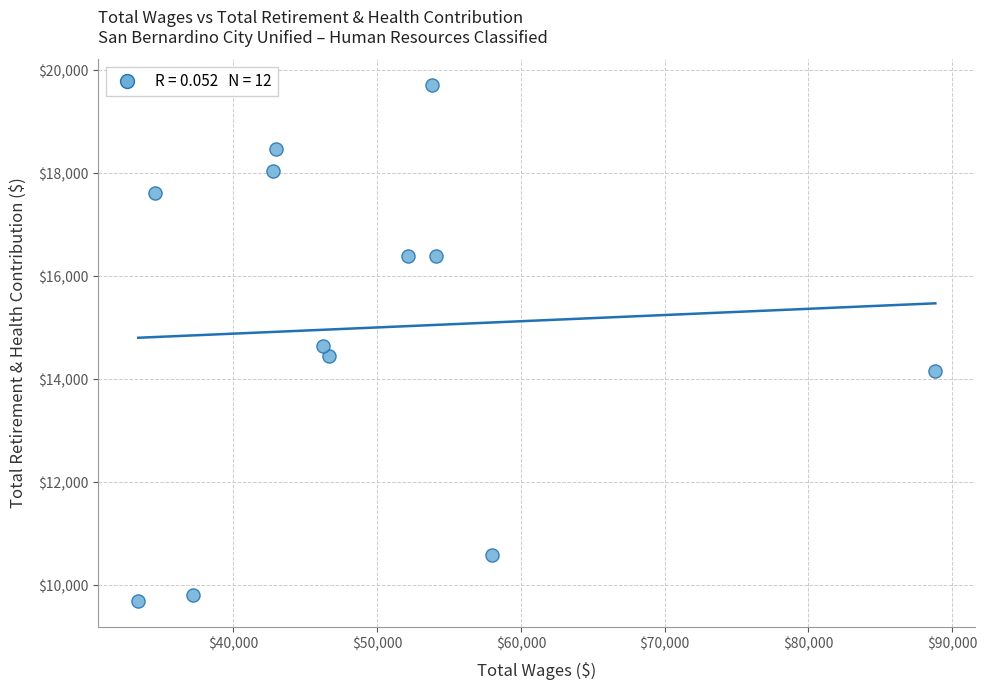

What is the average X value?

49215